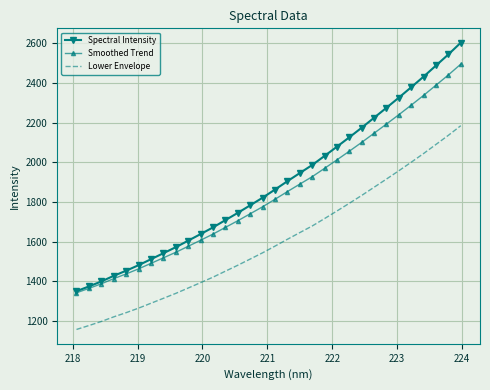

What is the highest value of the Lower Envelope series?

2184.4